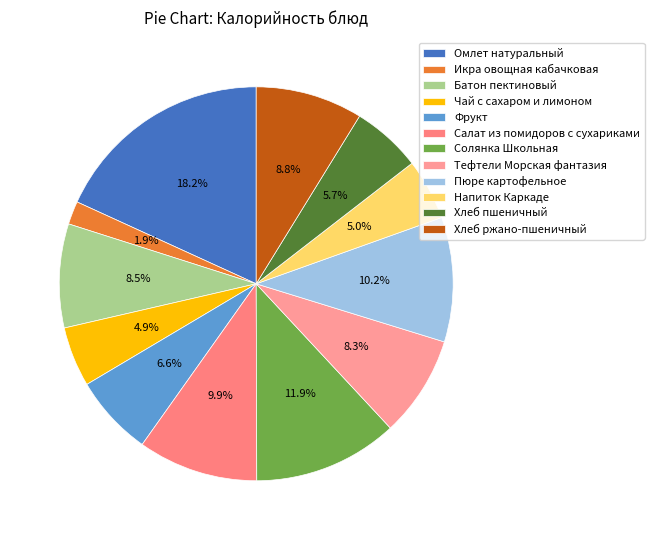

The Хлеб ржано-пшеничный slice represents 18% of the pie. True or false?

False